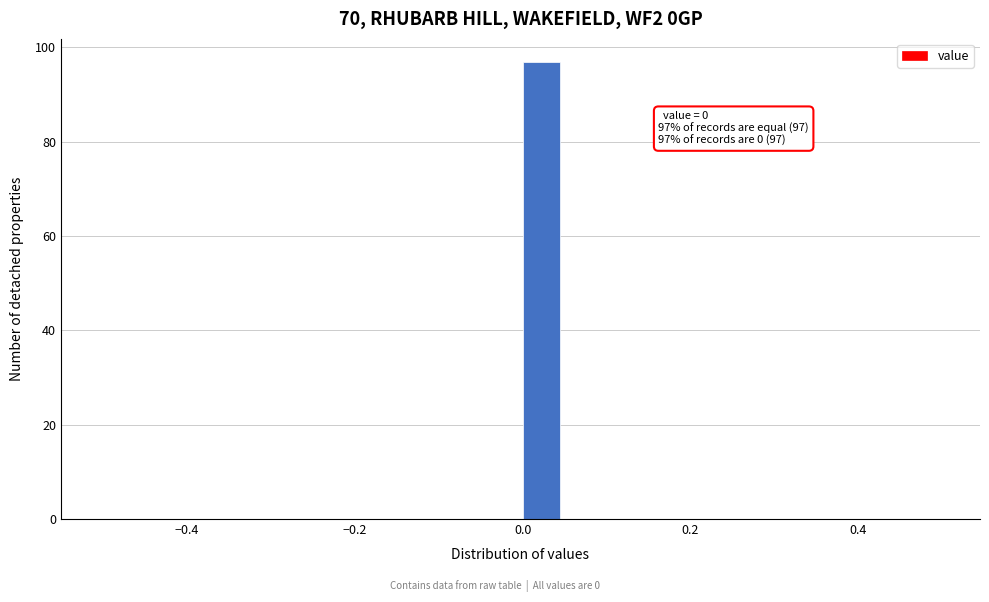

Read against the x-axis, roughly where is the centre of the tallest bar?

0.02